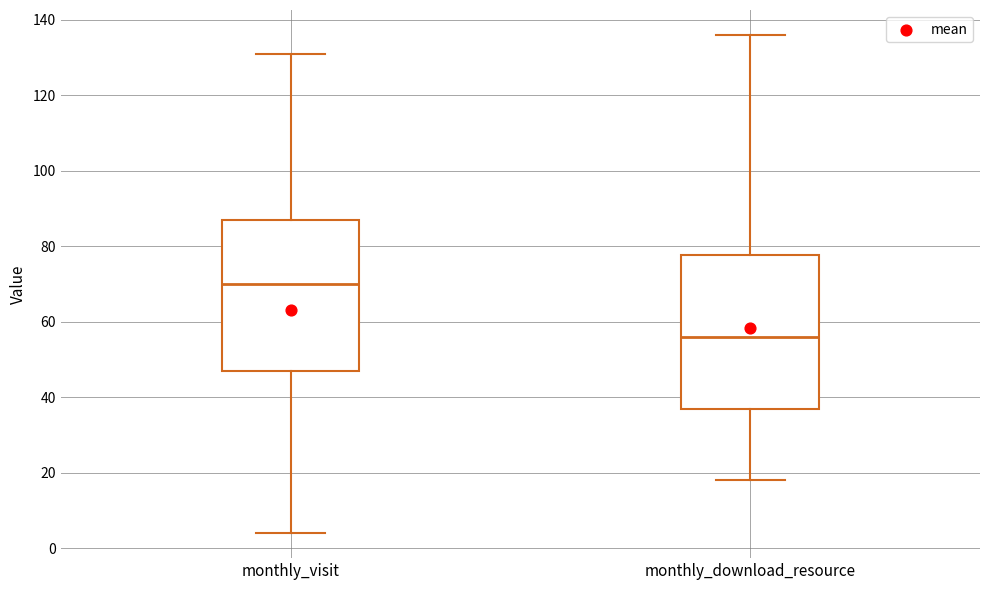

Reading left to right, transcribe this box plot: for each box, give where its median line is, the range the box spans, and where its two whiskers end, as read against the y-axis. The values are not printed on the chart, so give them approximately, as read against the axis.

monthly_visit: median 70, box 48 to 88, whiskers 4 to 132
monthly_download_resource: median 56, box 38 to 78, whiskers 18 to 136